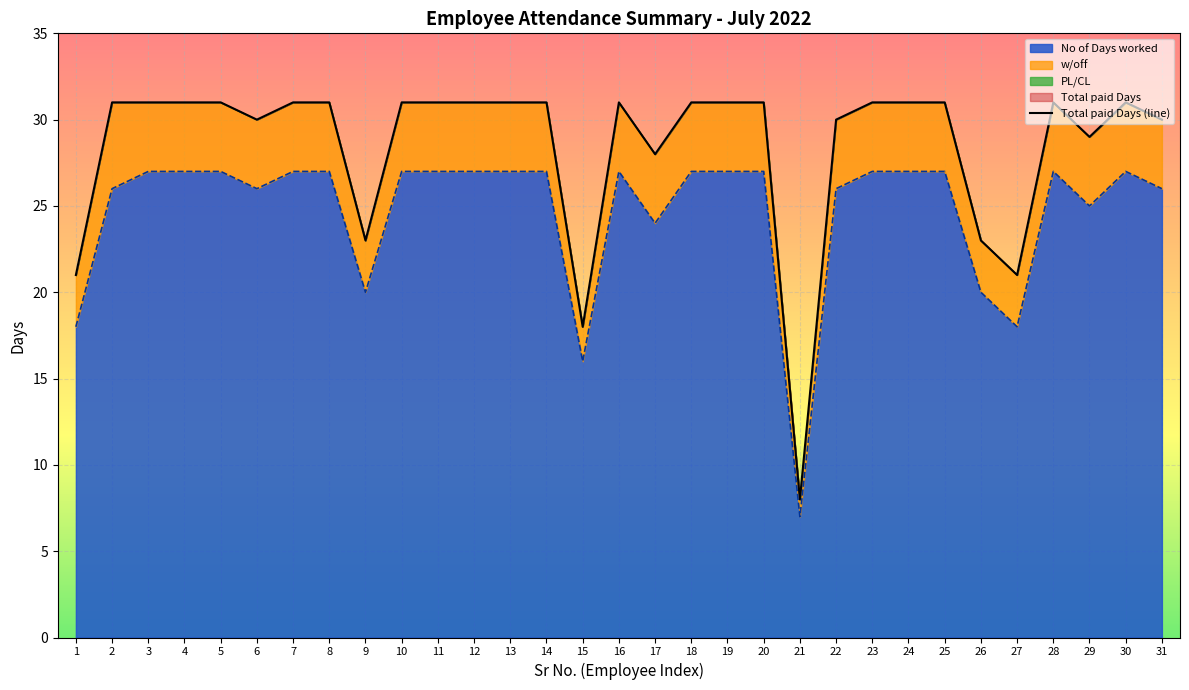

Reading left to right, extract all data points from this chart.

21	31	31	31	31	30	31	31	23	31	31	31	31	31	18	31	28	31	31	31	8	30	31	31	31	23	21	31	29	31	30